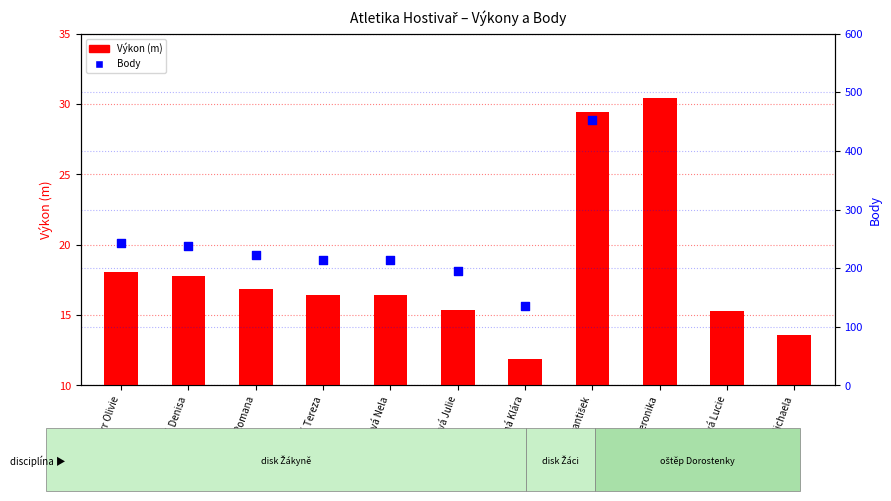

Which series contains the highest Y value?

Body